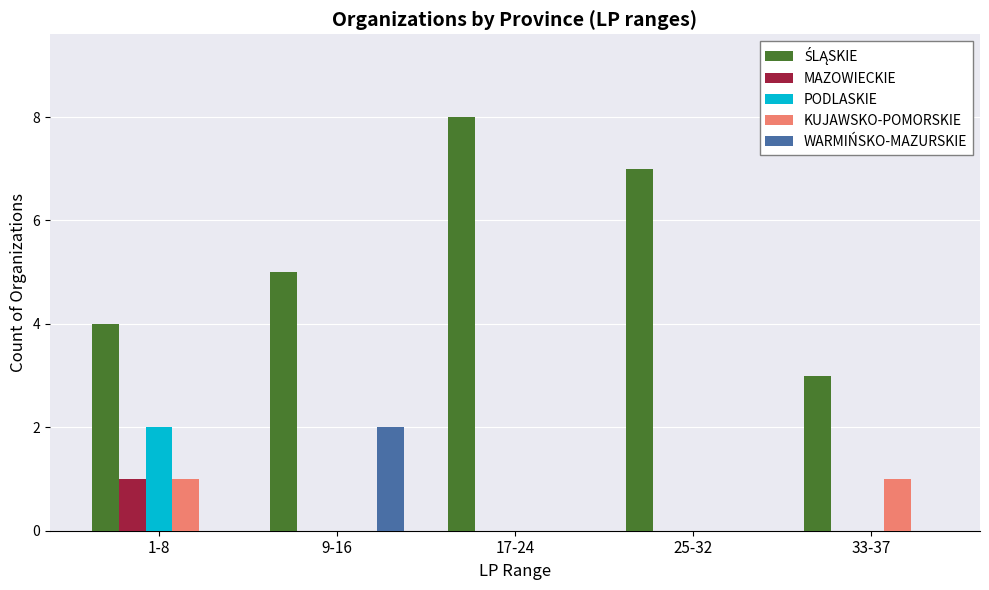

The KUJAWSKO-POMORSKIE series shows 1 at 9-16. True or false?

False